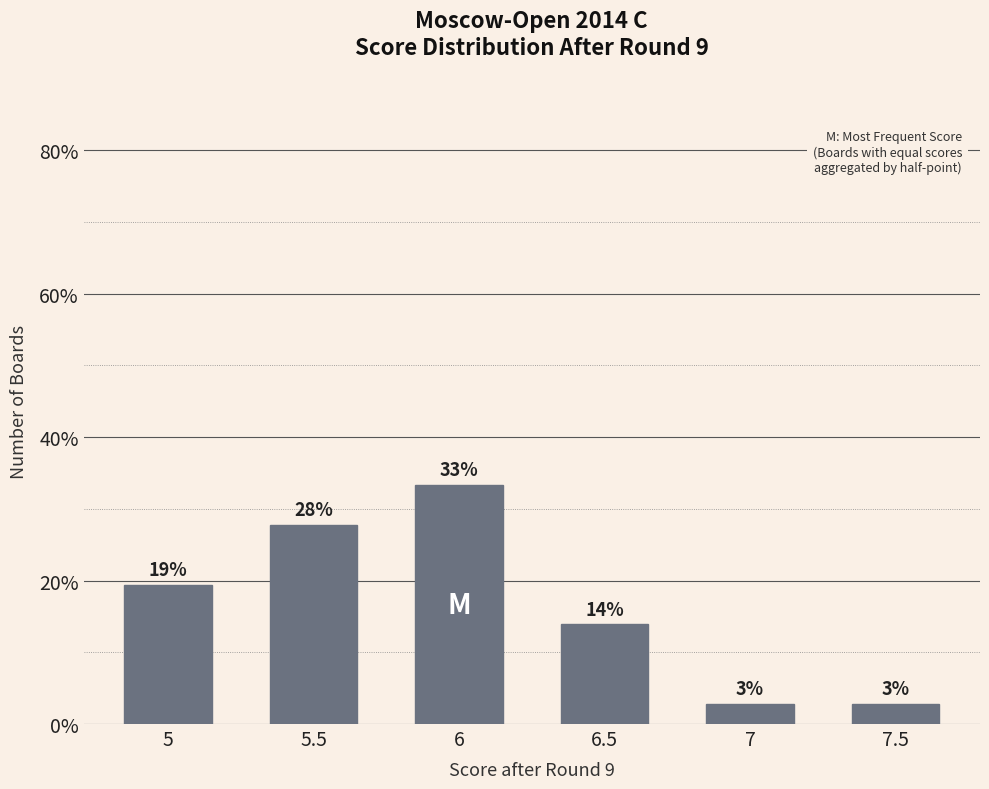

Does the chart contain any negative values?

No